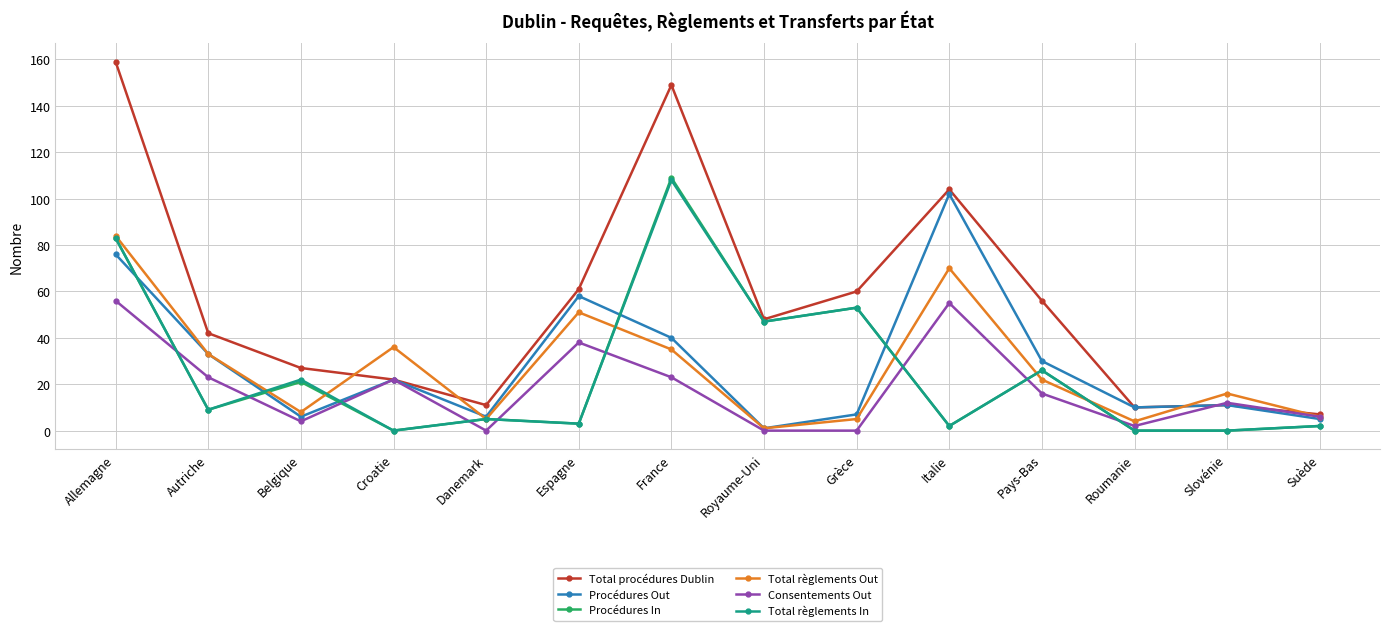

Reading left to right, what are all the values shown in this chart?

Total procédures Dublin: Allemagne=159	Autriche=42	Belgique=27	Croatie=22	Danemark=11	Espagne=61	France=149	Royaume-Uni=48	Grèce=60	Italie=104	Pays-Bas=56	Roumanie=10	Slovénie=11	Suède=7
Procédures Out: Allemagne=76	Autriche=33	Belgique=6	Croatie=22	Danemark=6	Espagne=58	France=40	Royaume-Uni=1	Grèce=7	Italie=102	Pays-Bas=30	Roumanie=10	Slovénie=11	Suède=5
Procédures In: Allemagne=83	Autriche=9	Belgique=21	Croatie=0	Danemark=5	Espagne=3	France=109	Royaume-Uni=47	Grèce=53	Italie=2	Pays-Bas=26	Roumanie=0	Slovénie=0	Suède=2
Total règlements Out: Allemagne=84	Autriche=33	Belgique=8	Croatie=36	Danemark=5	Espagne=51	France=35	Royaume-Uni=1	Grèce=5	Italie=70	Pays-Bas=22	Roumanie=4	Slovénie=16	Suède=6
Consentements Out: Allemagne=56	Autriche=23	Belgique=4	Croatie=22	Danemark=0	Espagne=38	France=23	Royaume-Uni=0	Grèce=0	Italie=55	Pays-Bas=16	Roumanie=2	Slovénie=12	Suède=6
Total règlements In: Allemagne=83	Autriche=9	Belgique=22	Croatie=0	Danemark=5	Espagne=3	France=108	Royaume-Uni=47	Grèce=53	Italie=2	Pays-Bas=26	Roumanie=0	Slovénie=0	Suède=2